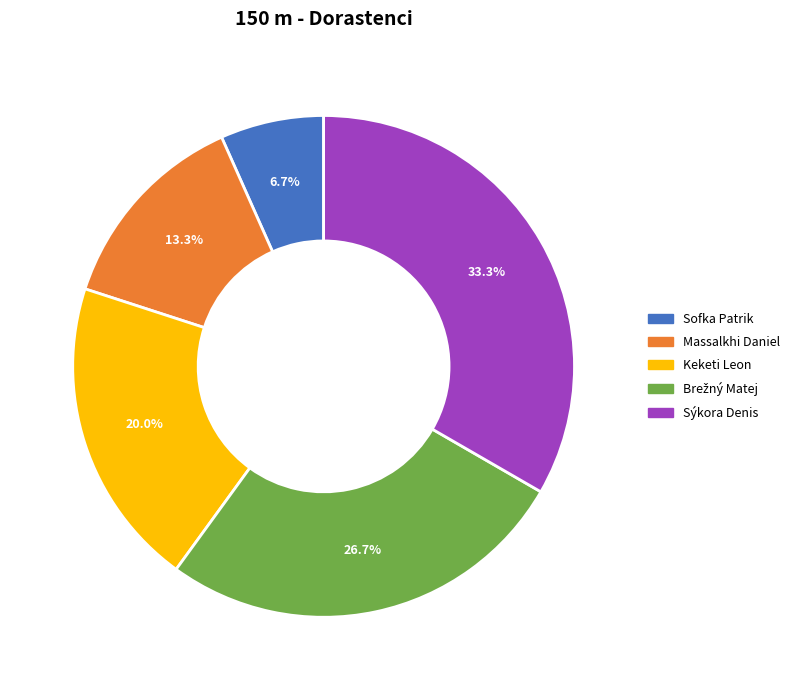

Does any single category account for the majority?

No